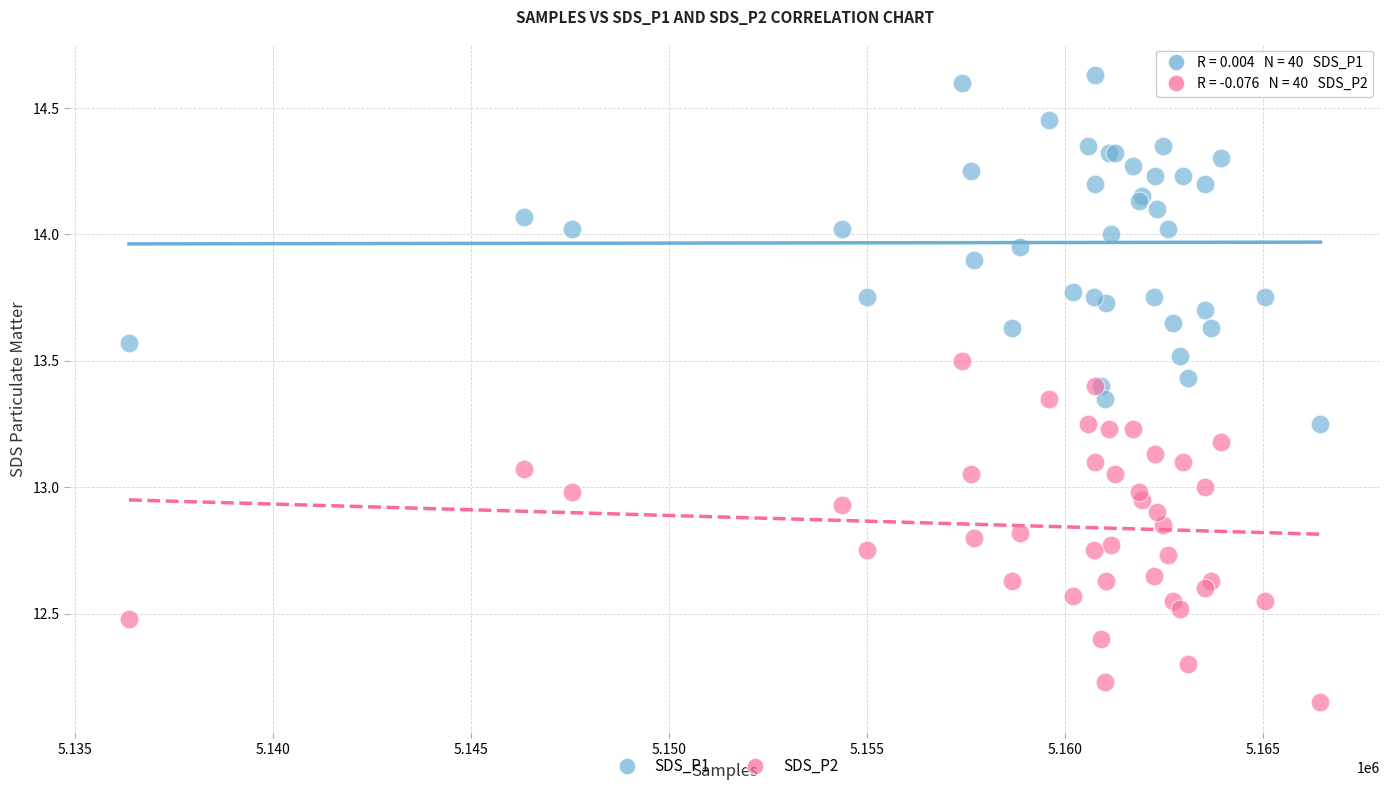

What is the X range (max minus min) for the scatter plot?

30088.0